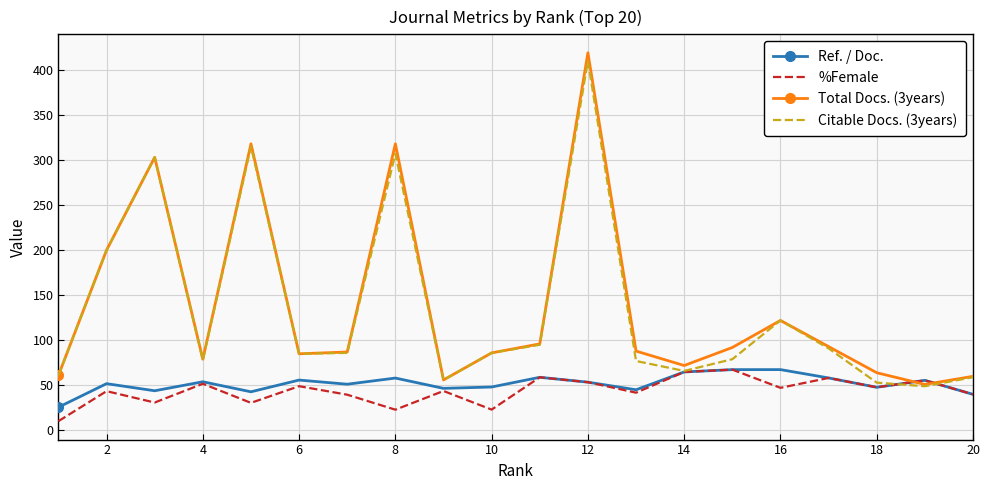

Which series has the widest spread of values?

Total Docs. (3years)